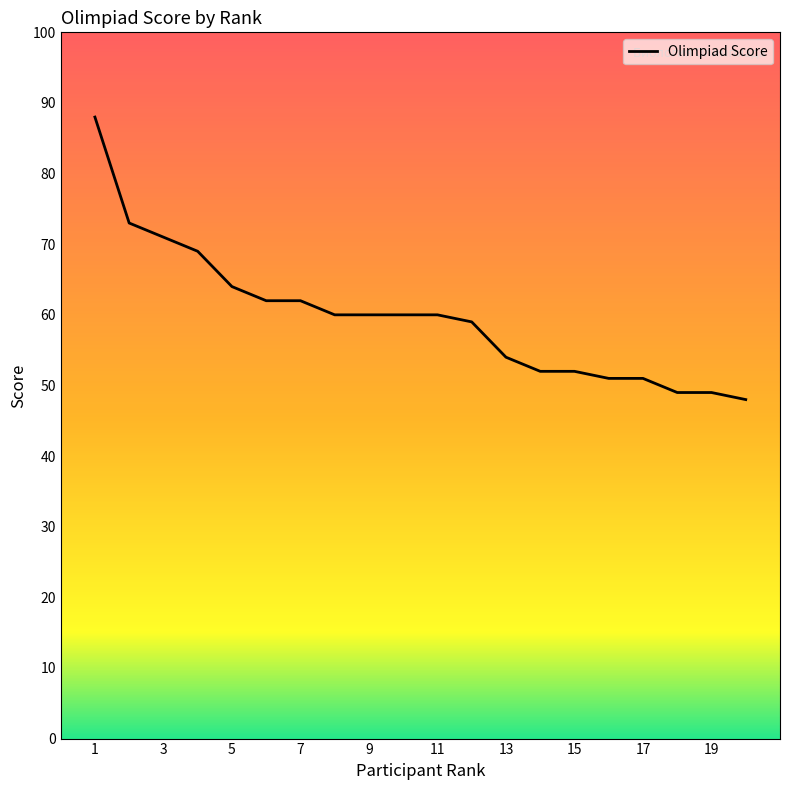

What is the difference between the maximum and minimum values?

40